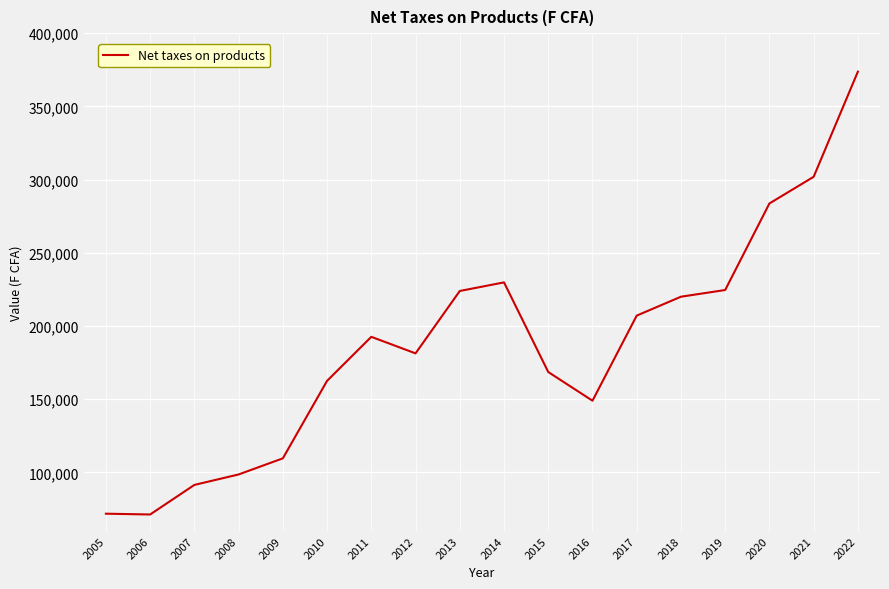

The chart shows a value of 488196 at 2020. True or false?

False